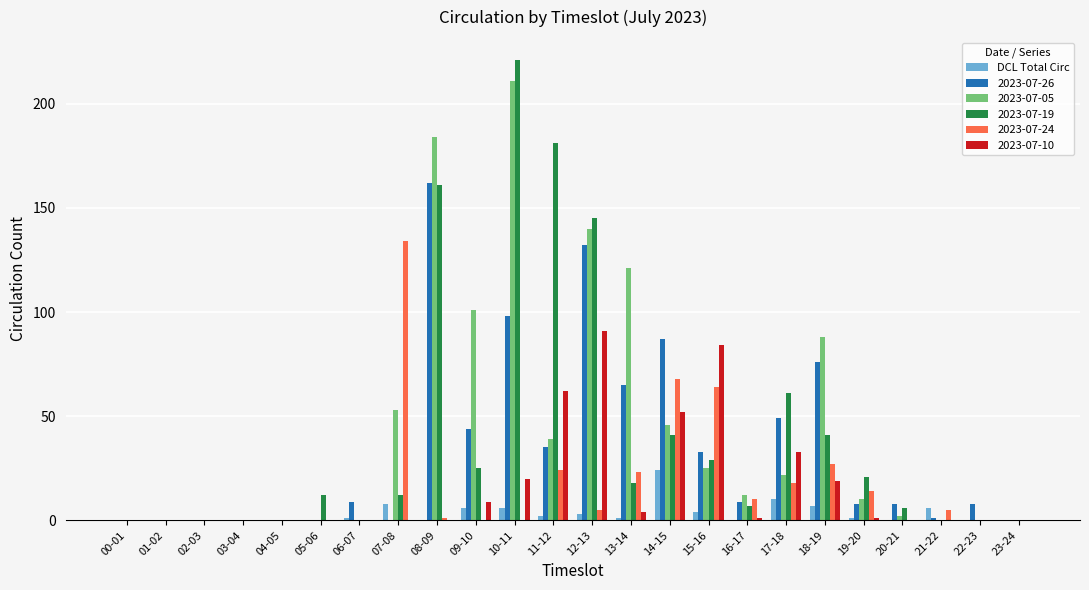

Is it true that 2023-07-10 equals -56 at 05-06?

False